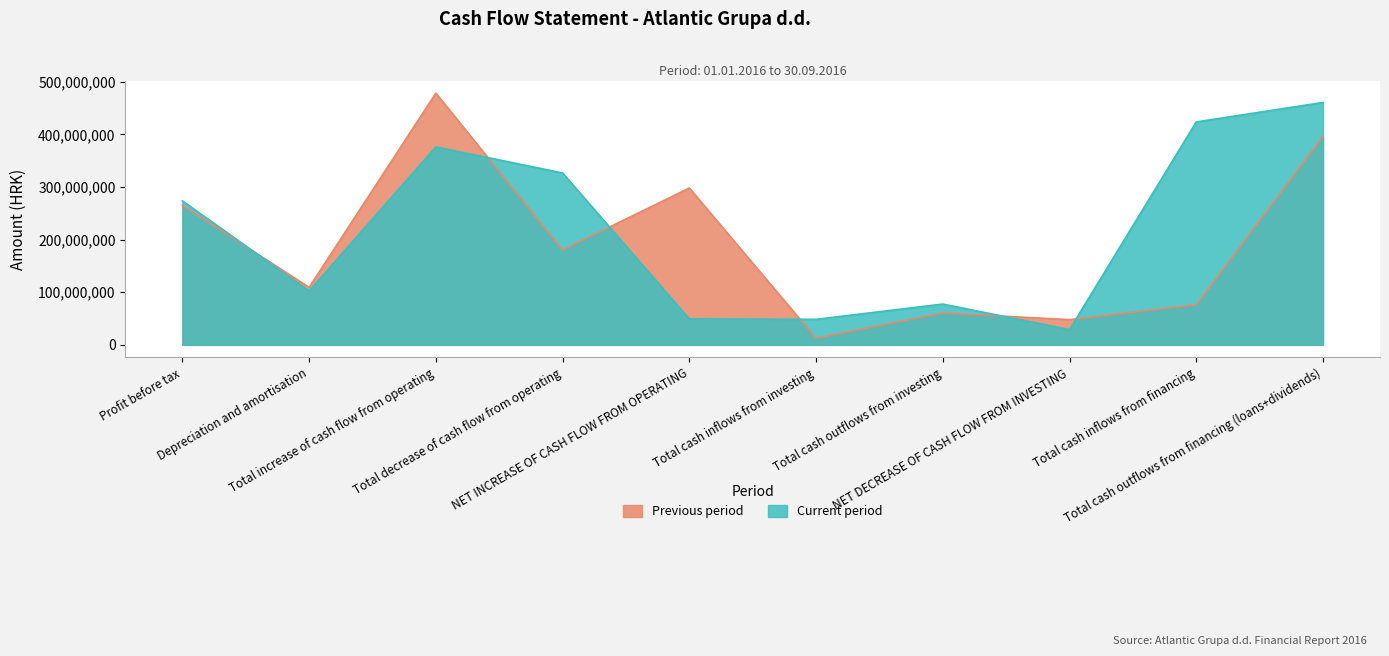

Between which two adjacent categories do Current period and Previous period first intersect?

Profit before tax and Depreciation and amortisation